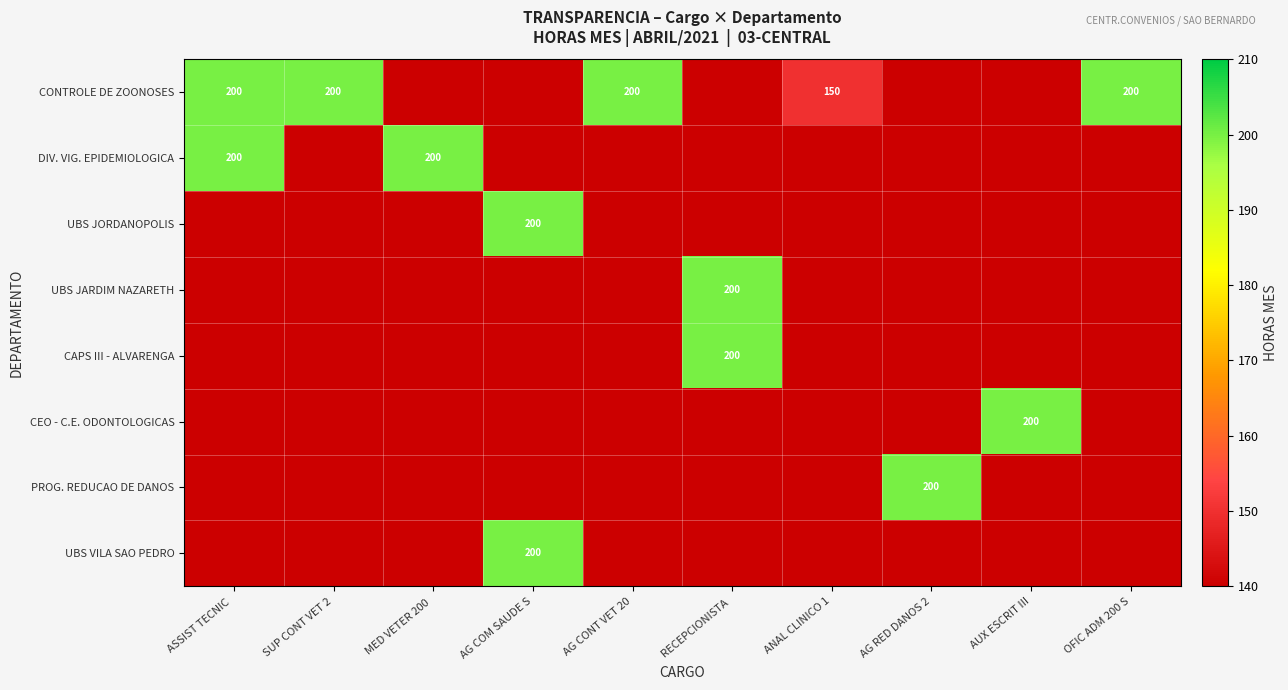

How many distinct data groups are displayed?

8